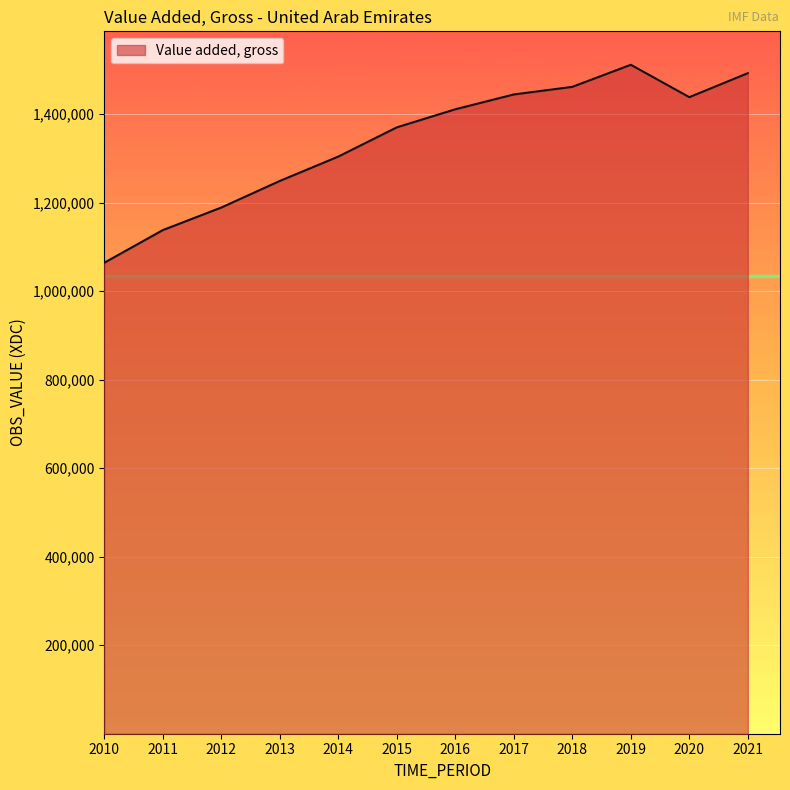

Approximately how many times larger is the value at 2018 compared to 2017?

1.0